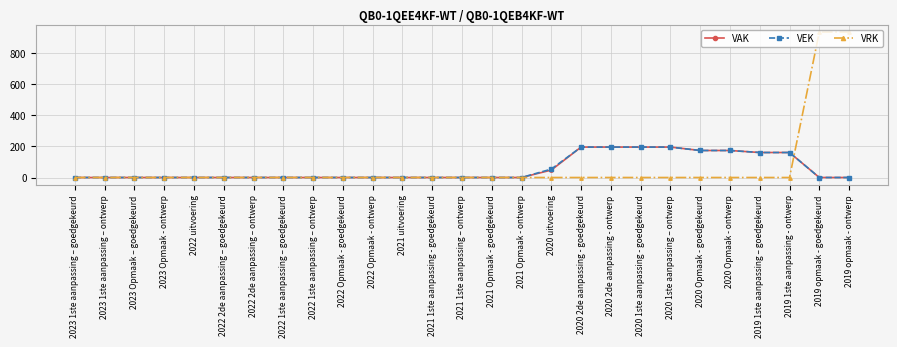

Which series changed the most between 2020 uitvoering and 2020 Opmaak - goedgekeurd?

VAK